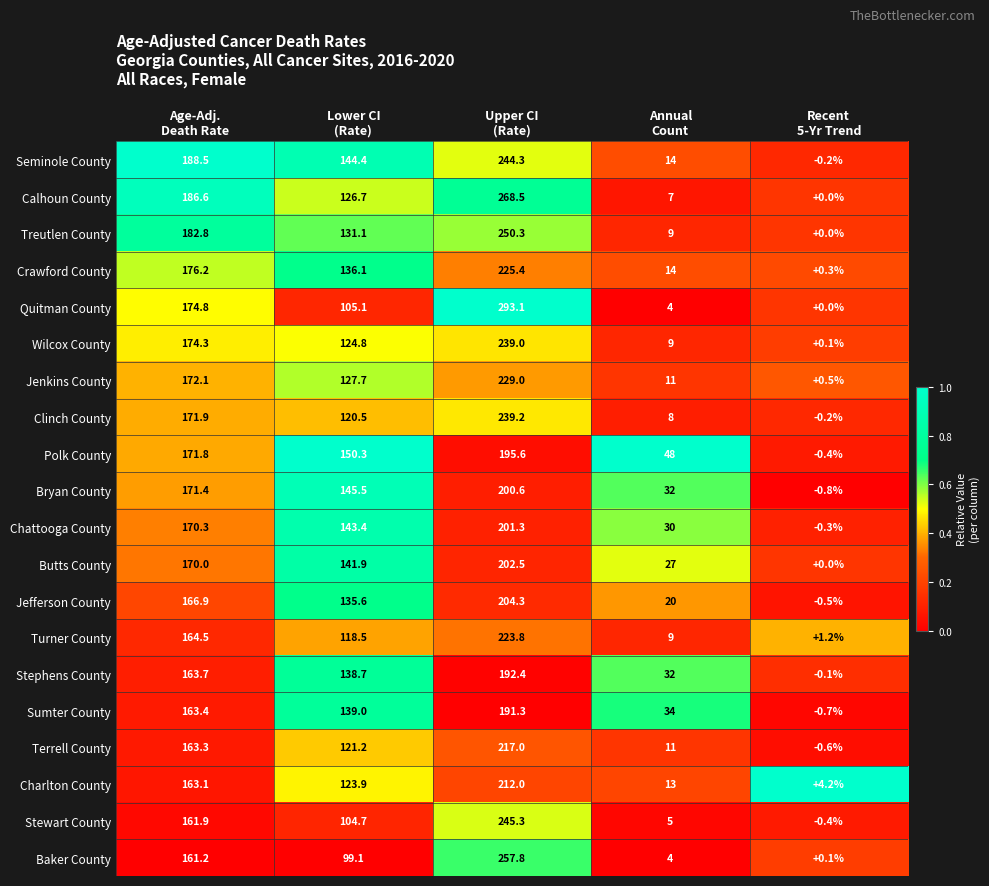

List the series in order of their peak value, lowest first.

Sumter County, Stephens County, Polk County, Bryan County, Chattooga County, Butts County, Jefferson County, Charlton County, Terrell County, Turner County, Crawford County, Jenkins County, Wilcox County, Clinch County, Seminole County, Stewart County, Treutlen County, Baker County, Calhoun County, Quitman County